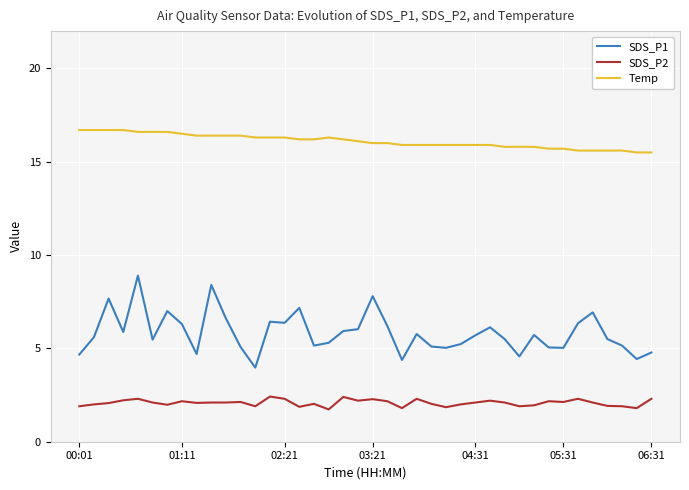

What is the smallest value displayed?

1.7